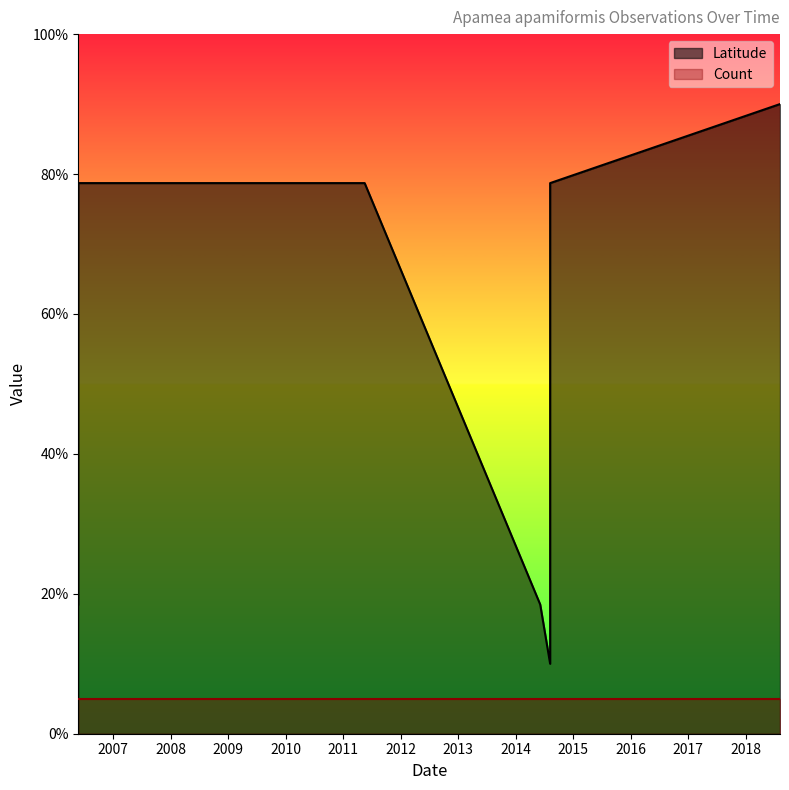

The chart shows a value of 40.5 at 2006-05-25. True or false?

False